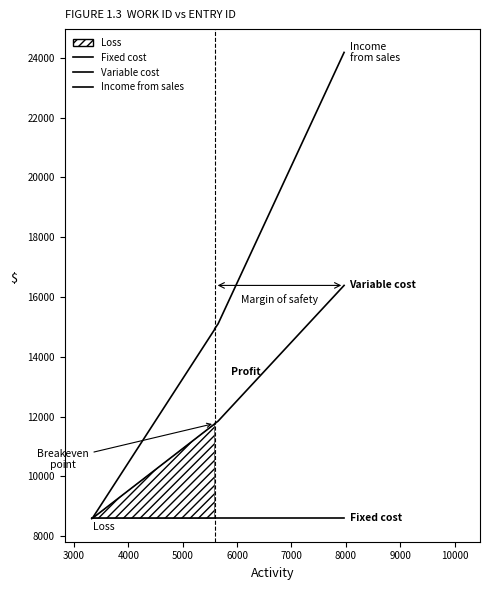

What is the sum of all Fixed cost values?

60186.0